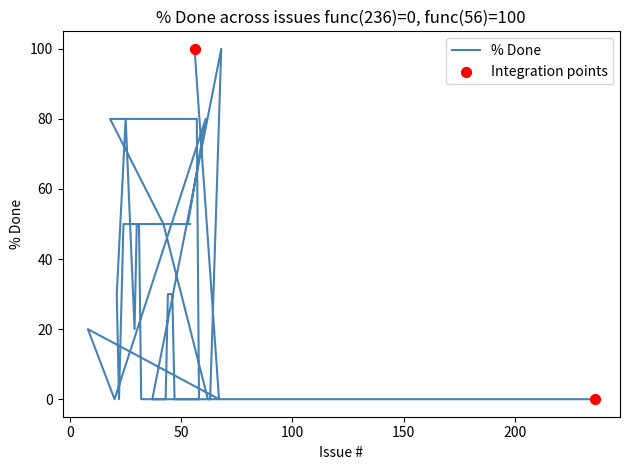

Approximately how many times larger is the value at 24 compared to 68?

0.5